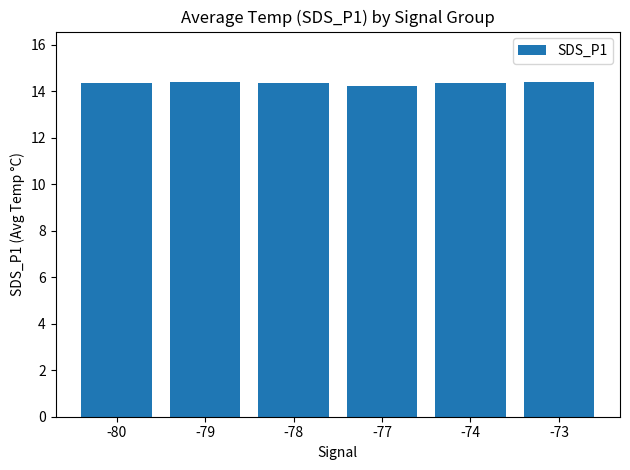

What is the greatest value displayed?

14.4